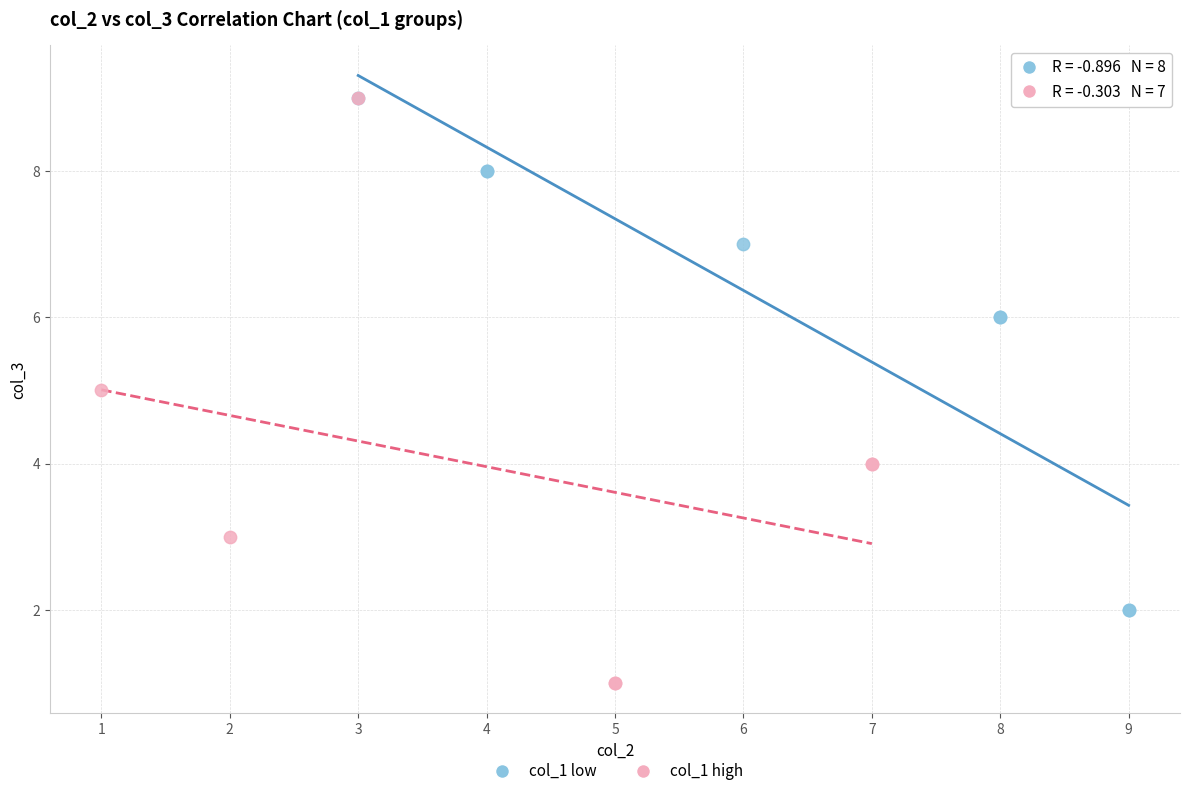

Which series has the widest spread of Y values?

col_1 high